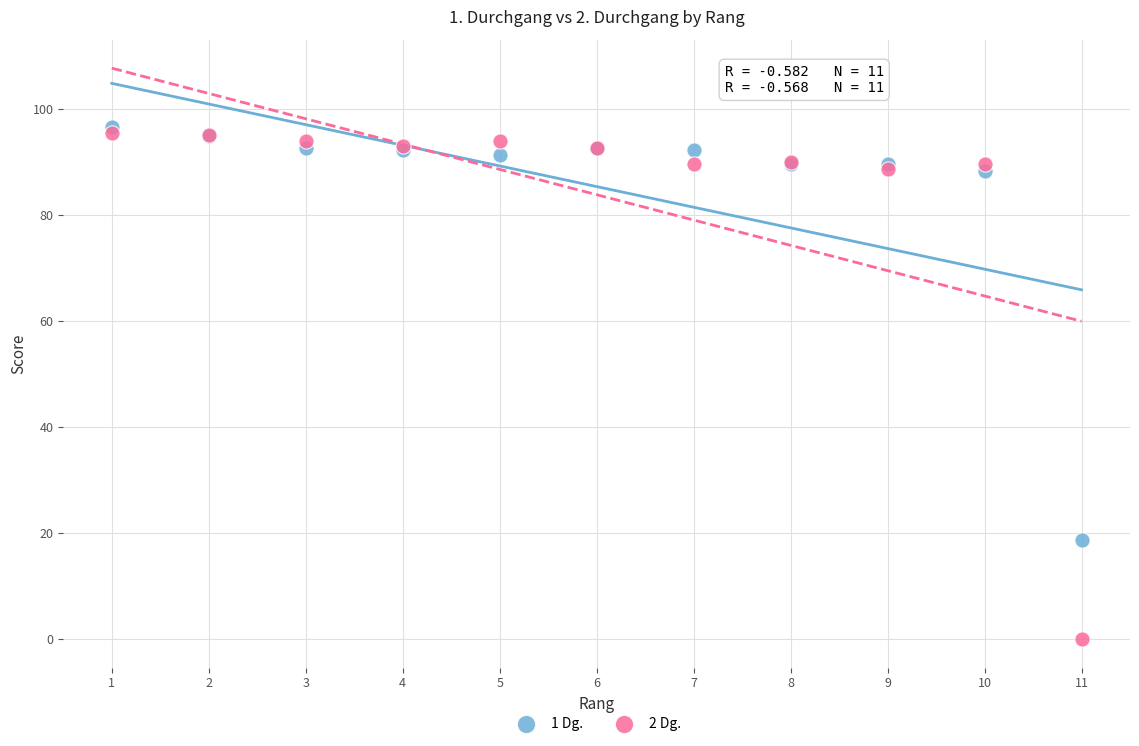

What is the X range (max minus min) for the scatter plot?

10.0